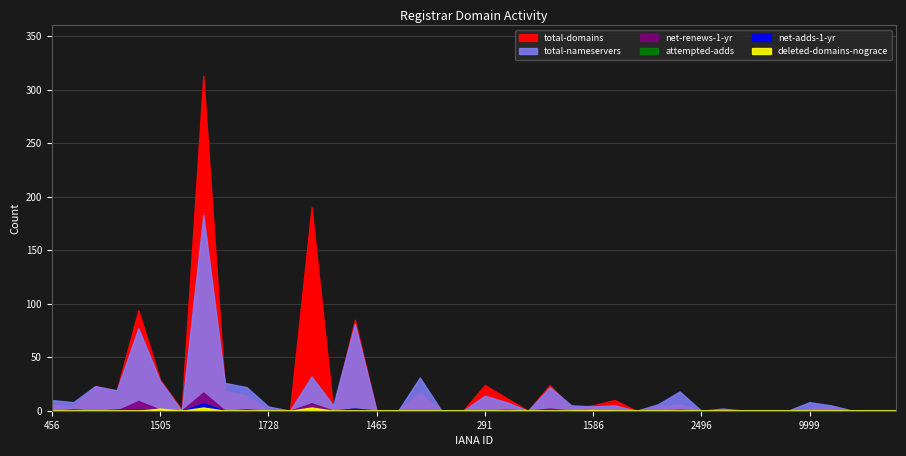

The value of net-renews-1-yr at 9997 is 0. True or false?

True